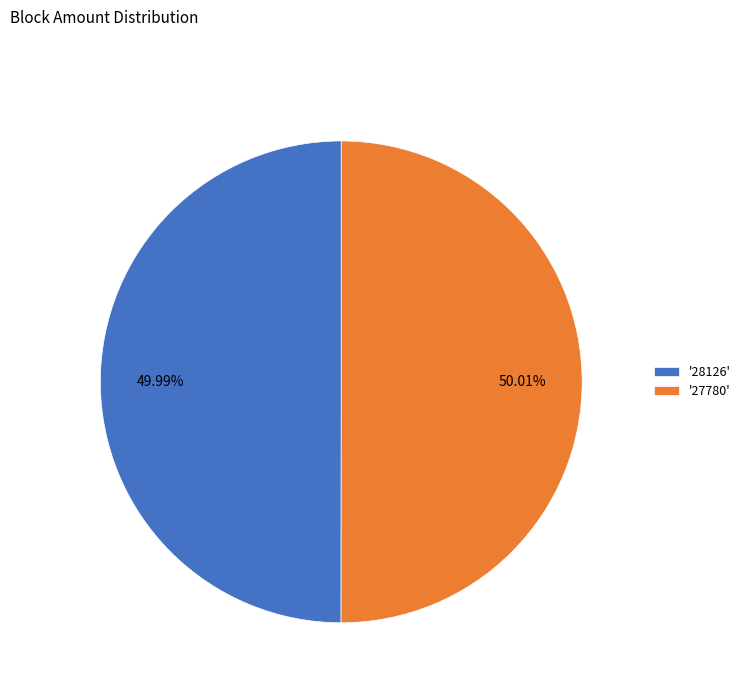

To the nearest percent, what is the difference between the largest and smallest slice percentages?

0%